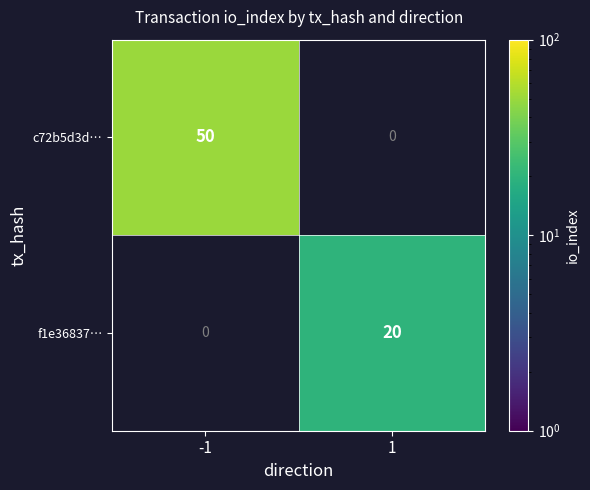

Which has a higher value, 1 or -1?

-1